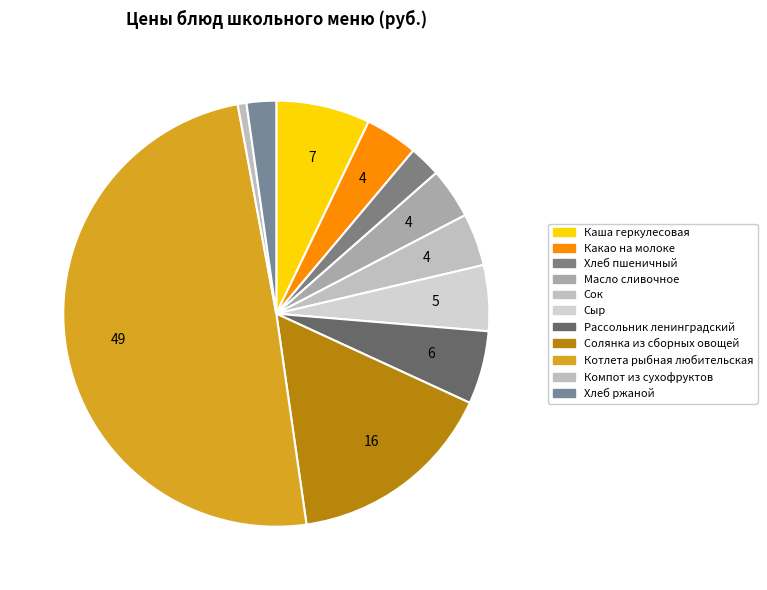

Does Солянка из сборных овощей account for over 50% of the chart?

No